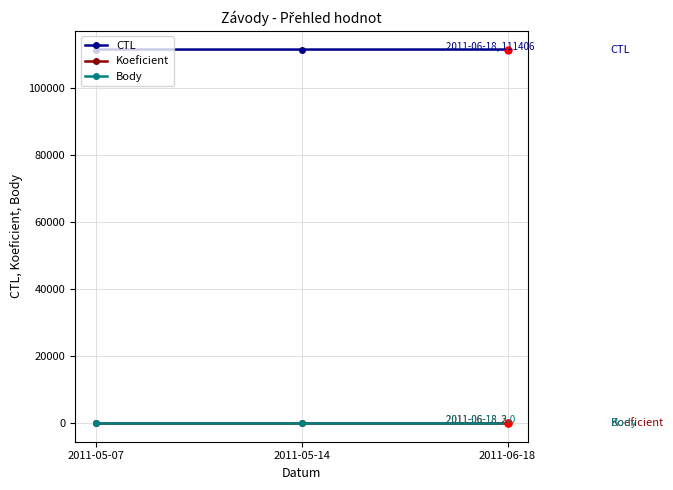

Is the value of CTL at 2011-05-14 greater than the value of Koeficient at 2011-05-14?

Yes